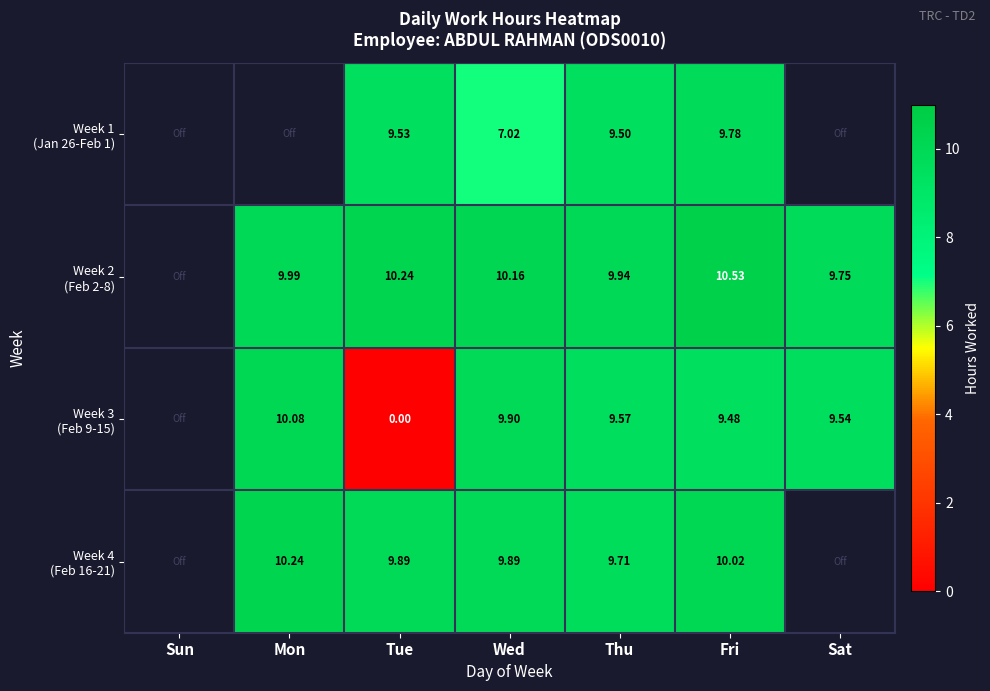

What is the spread (max minus min) of values at Thu?

0.4